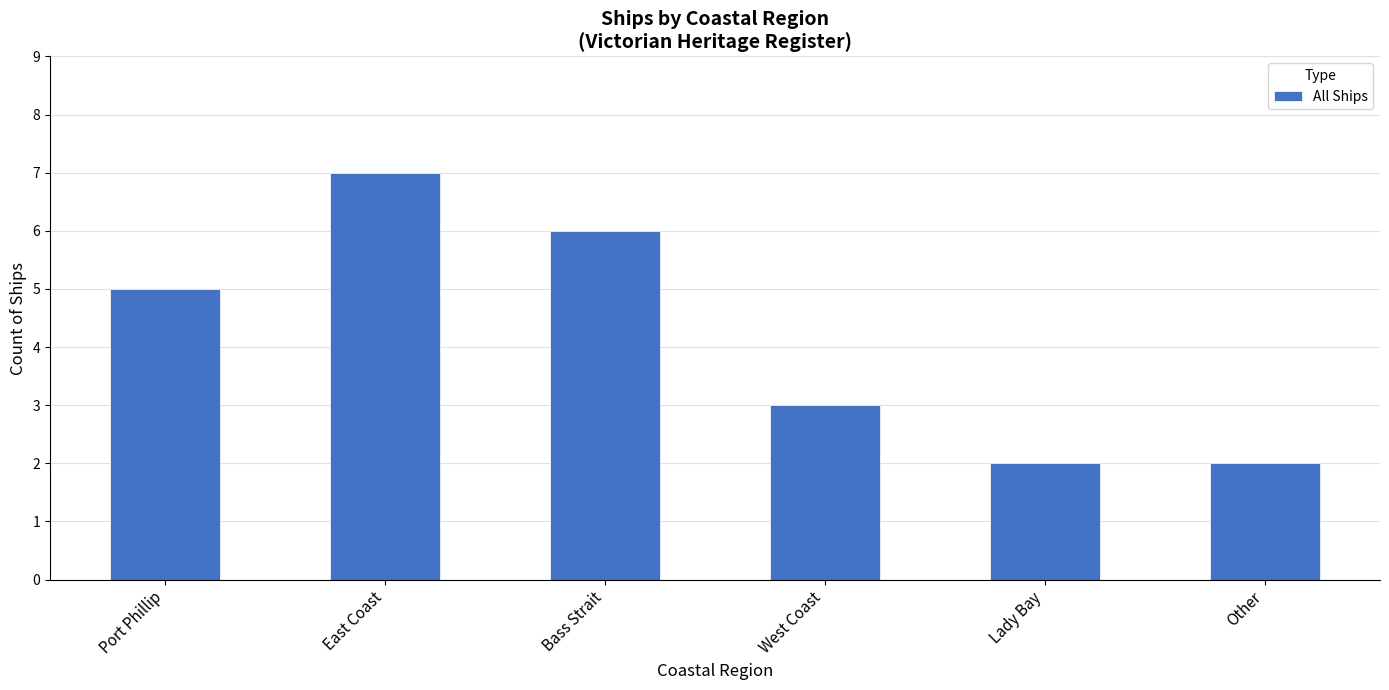

What is the greatest value displayed?

7